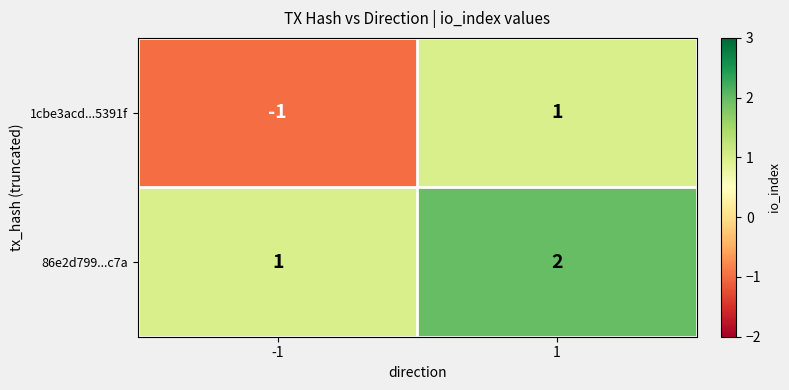

Is it true that 1cbe3acd...5391f equals 1 at 1?

True